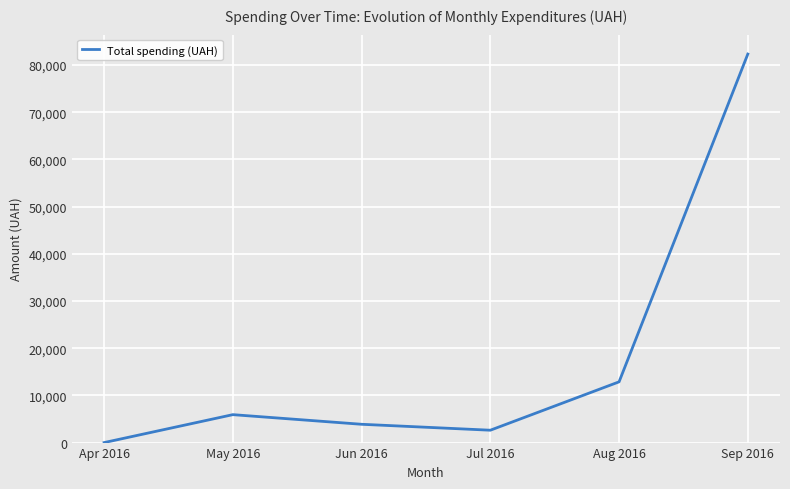

How many values are below 5919?

3